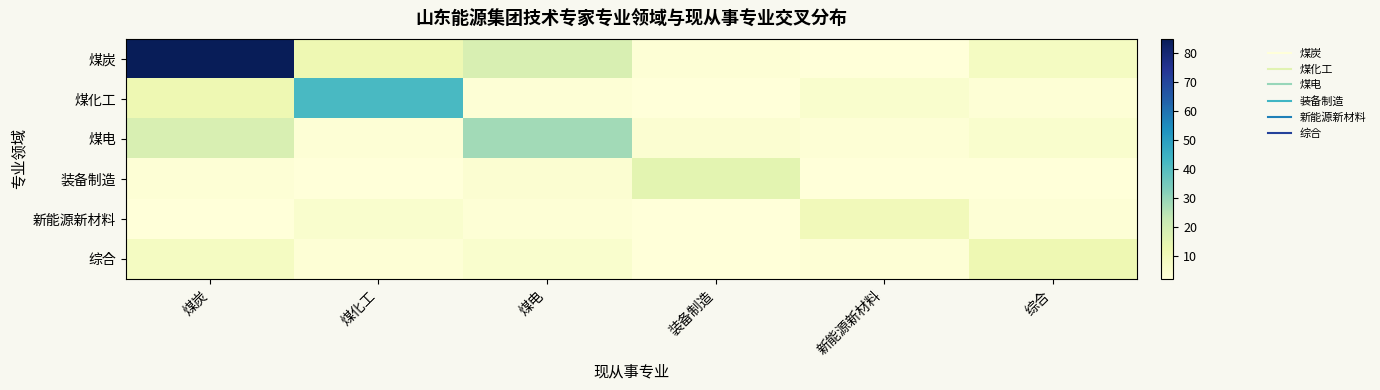

Count the number of categories in the chart.

6